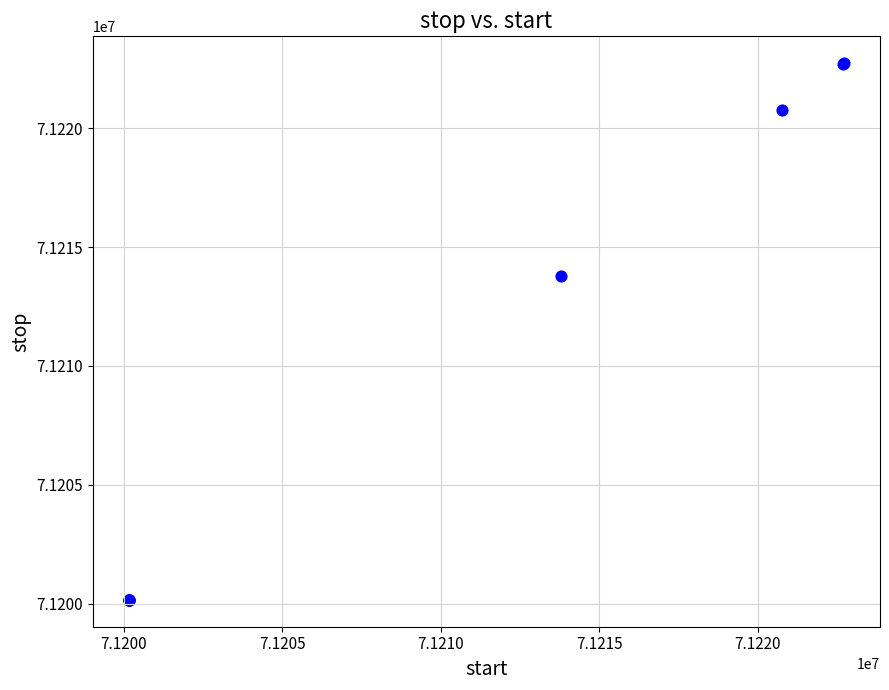

What Y value in the scatter plot is closest to 71211446?

71213800